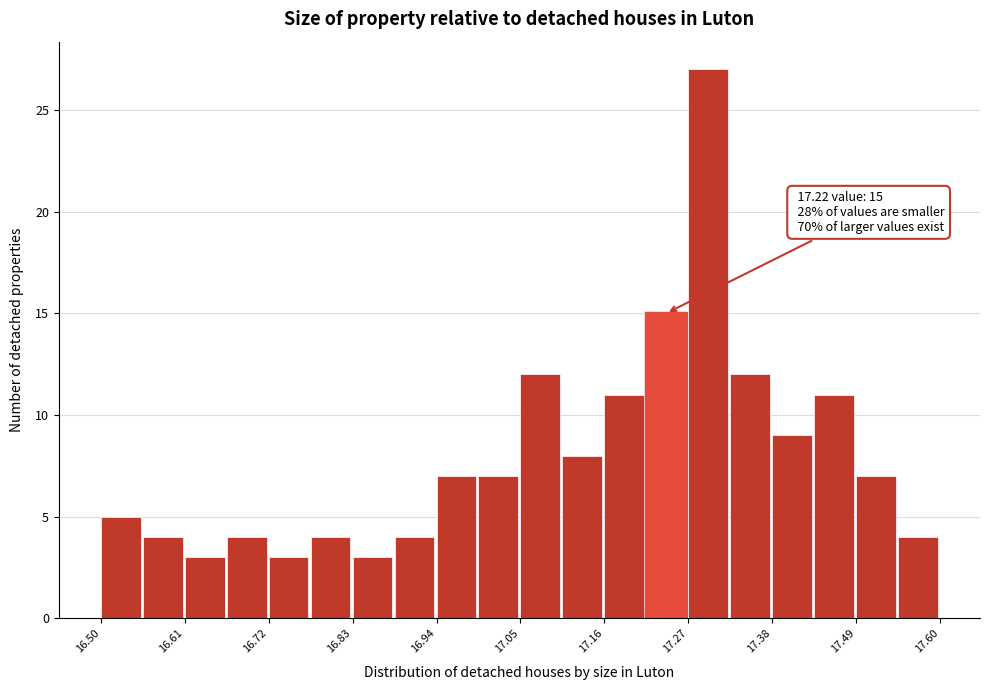

Around what value on the x-axis is the tallest bar? Give the approximate position of its centre, as read against the axis.

17.30